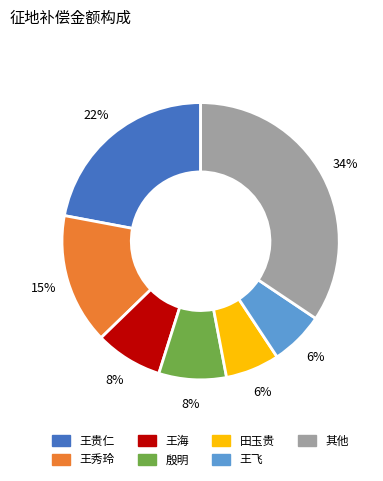

Is there any slice that represents more than half of the pie?

No